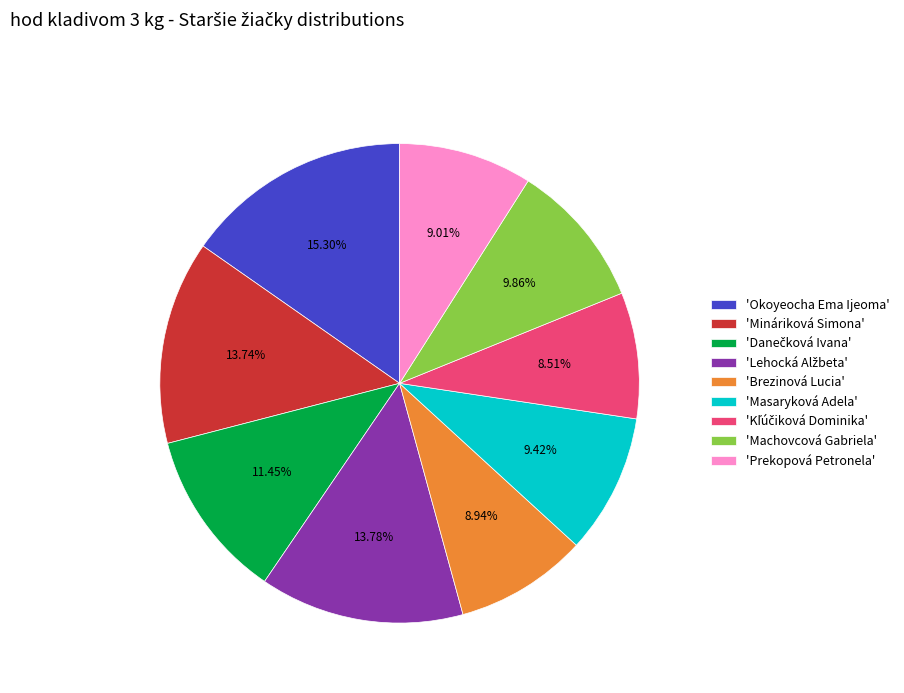

Is there a majority slice in this chart?

No